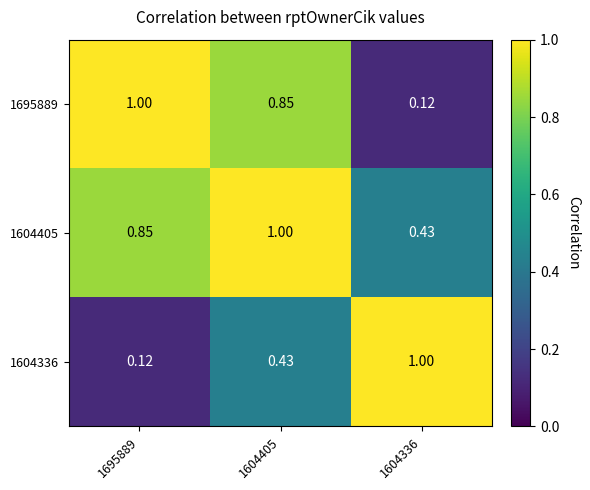

Is the value of 1695889 at 1604405 greater than the value of 1604336 at 1604336?

No